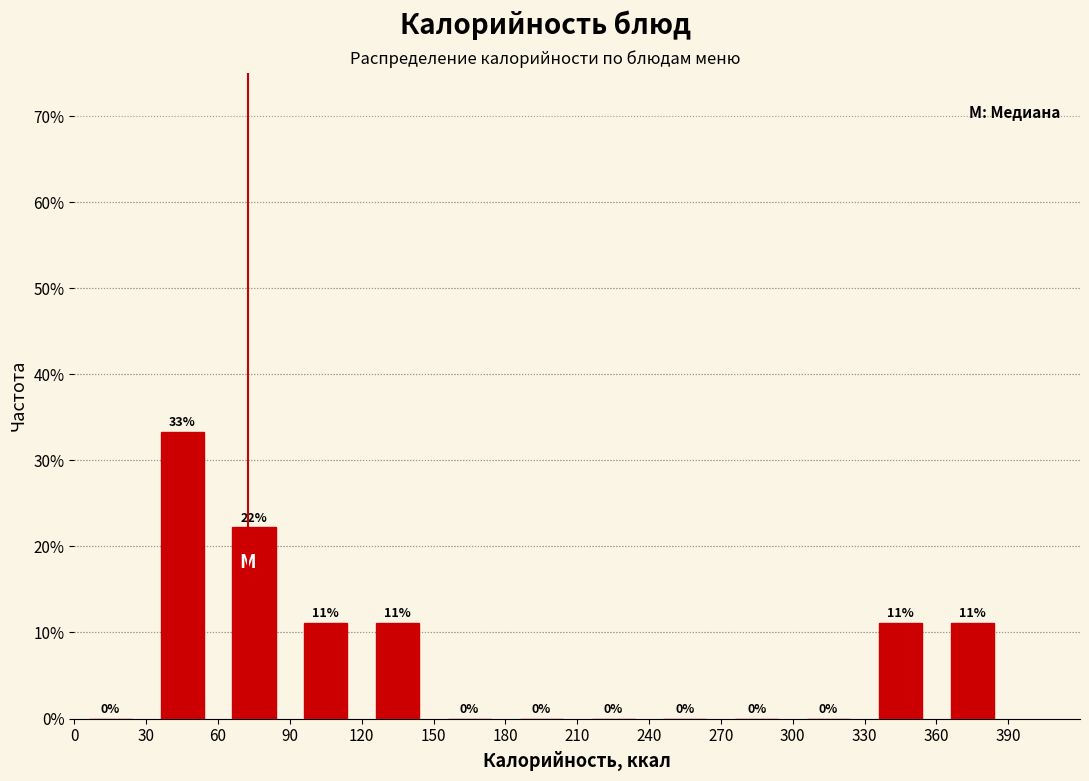

Which range on the x-axis has the tallest bar?

30 to 60